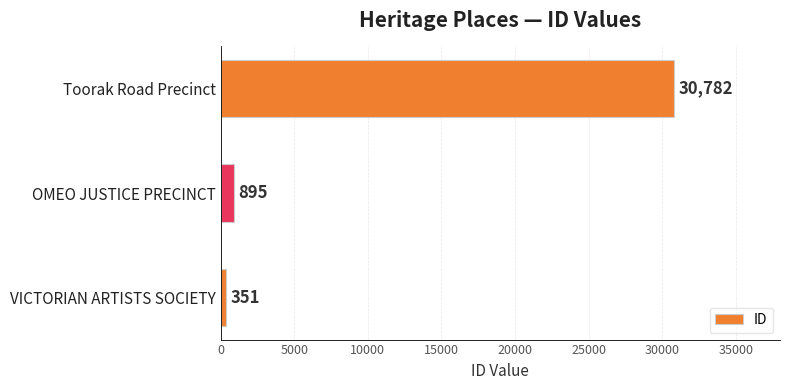

Is it true that the value at OMEO JUSTICE PRECINCT is 895?

True